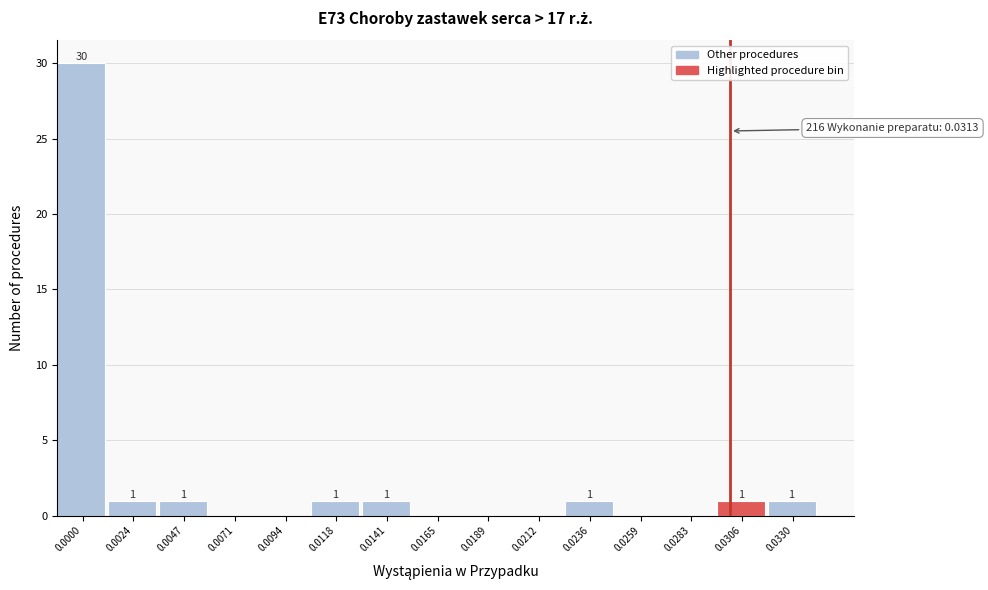

Reading right to left, extract all data points from this chart.

0.0330=1	0.0306=1	0.0283=0	0.0259=0	0.0236=1	0.0212=0	0.0189=0	0.0165=0	0.0141=1	0.0118=1	0.0094=0	0.0071=0	0.0047=1	0.0024=1	0.0000=30